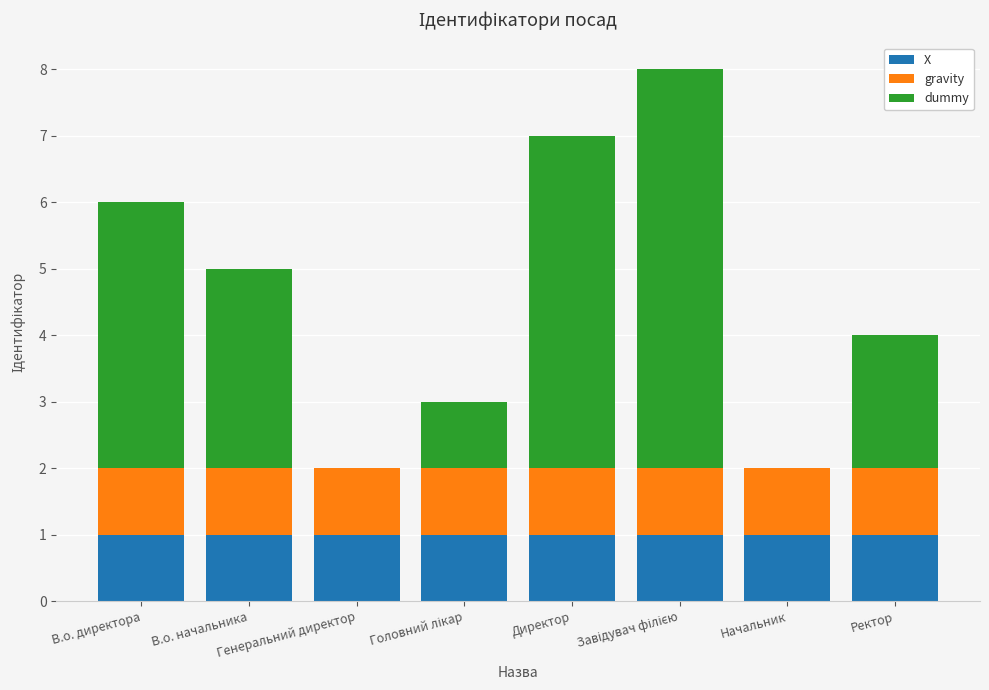

Are the bars grouped side by side (vs. stacked)?

No